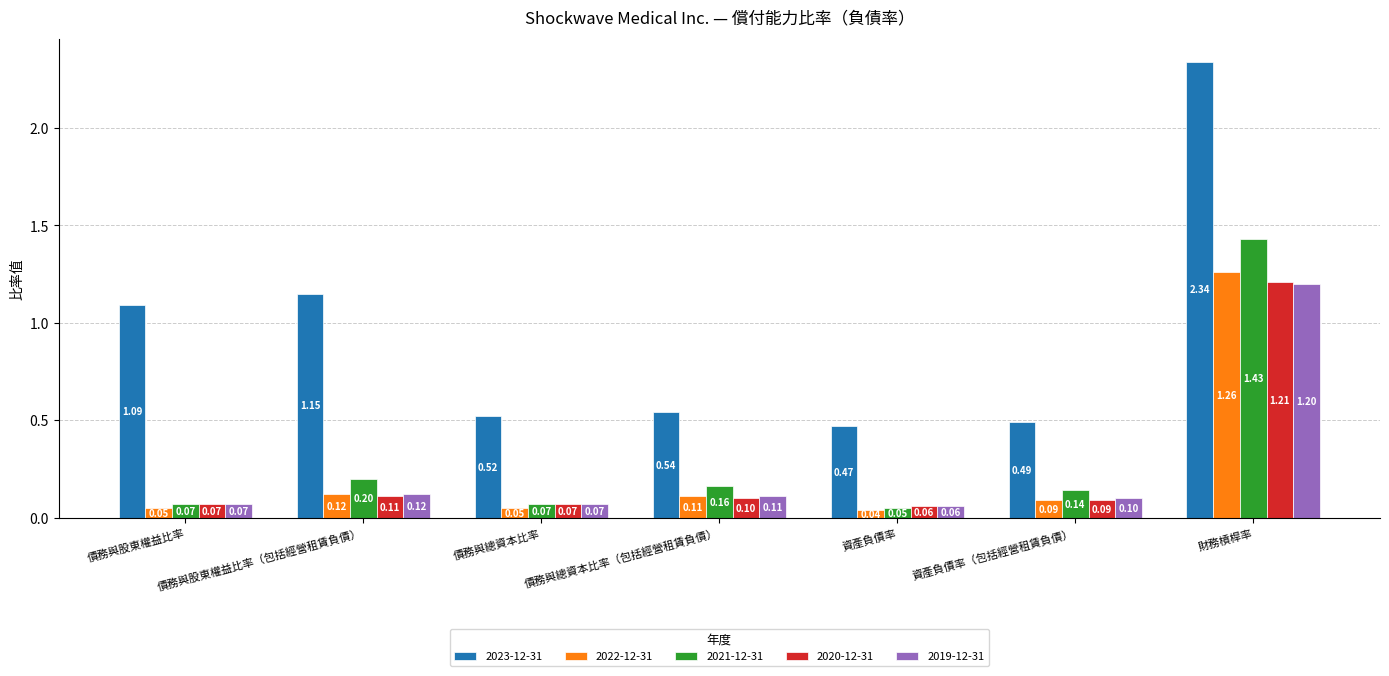

Which series changed the most between 資產負債率（包括經營租賃負債） and 財務槓桿率?

2023-12-31